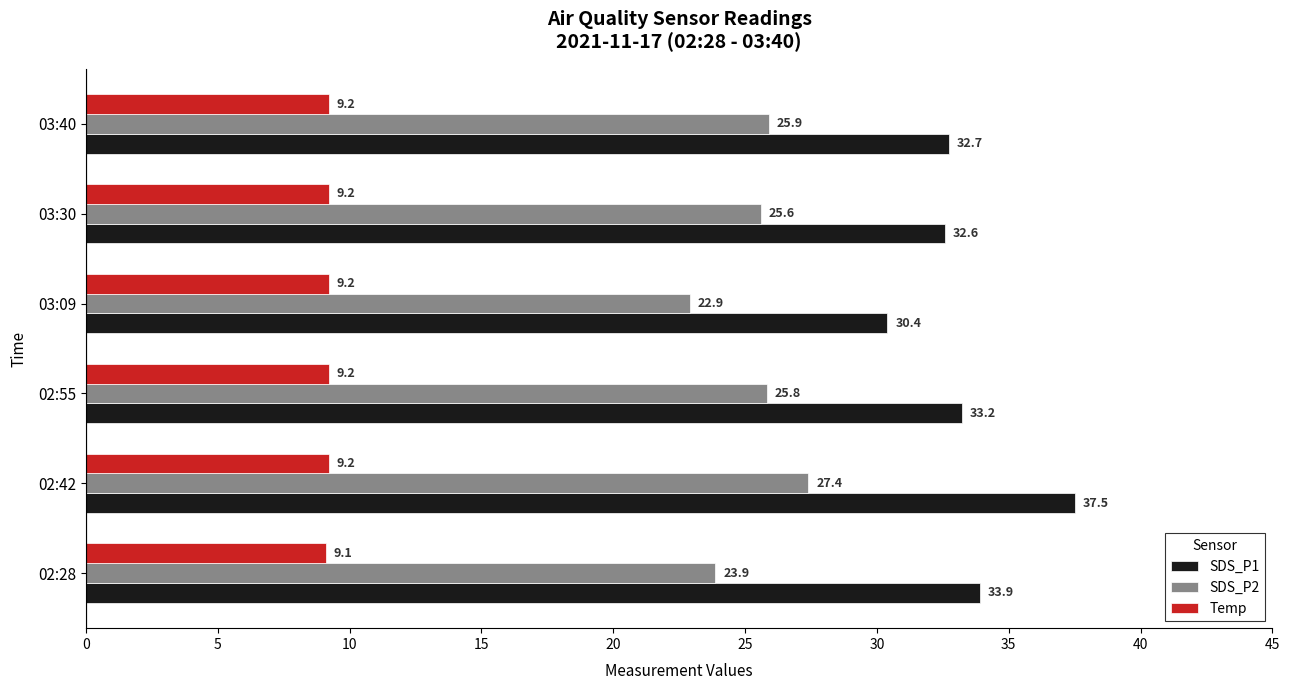

The SDS_P1 series shows 9.8 at 03:09. True or false?

False